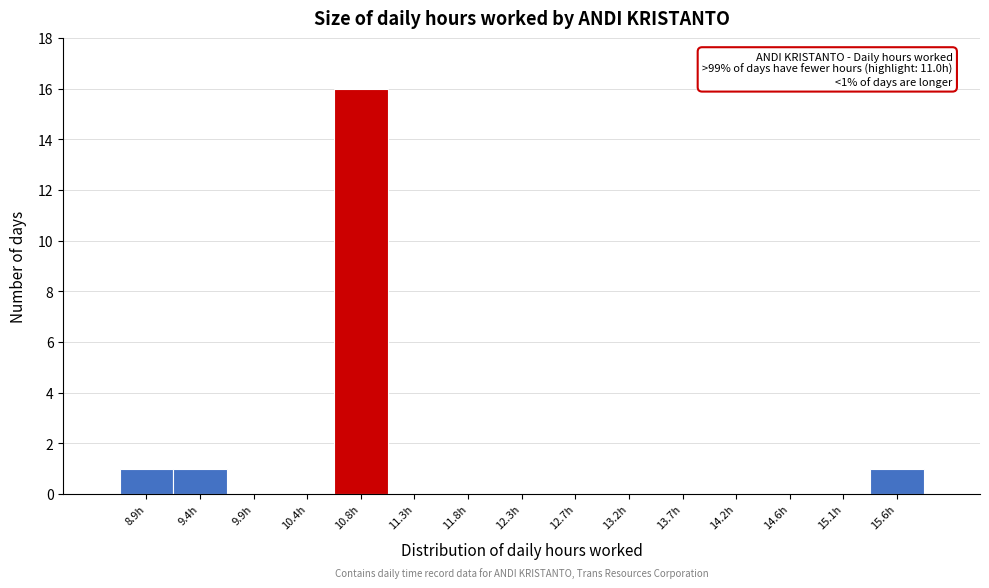

Reading right to left, what are all the values shown in this chart?

15.6h=1	15.1h=0	14.6h=0	14.2h=0	13.7h=0	13.2h=0	12.7h=0	12.3h=0	11.8h=0	11.3h=0	10.8h=16	10.4h=0	9.9h=0	9.4h=1	8.9h=1